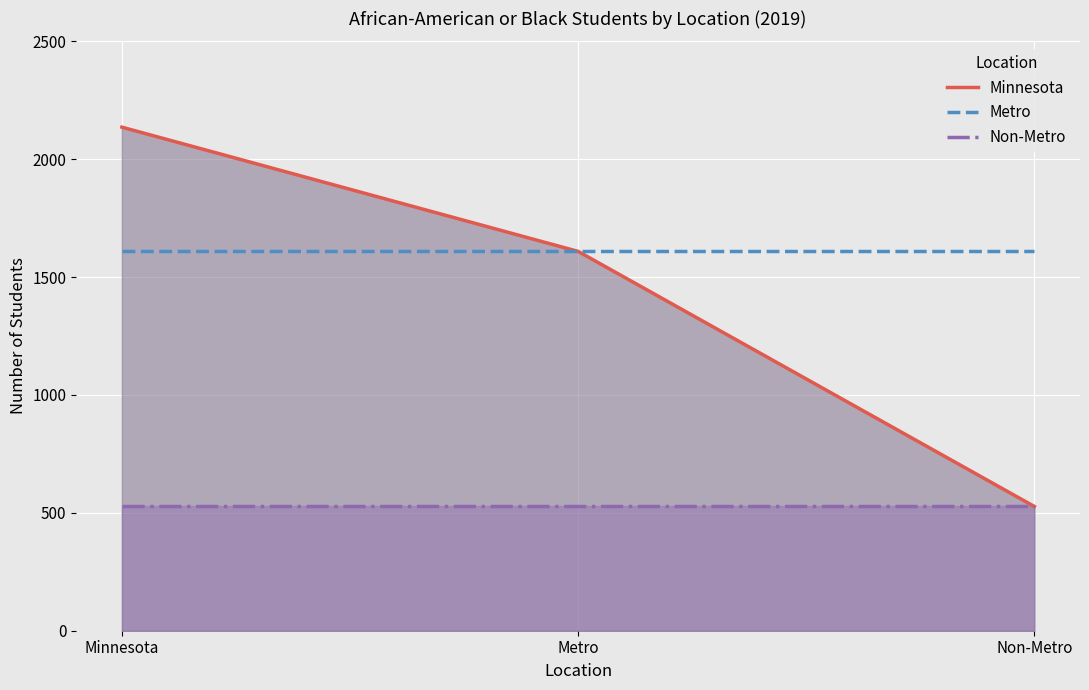

Is it true that Non-Metro equals 811 at Minnesota?

False